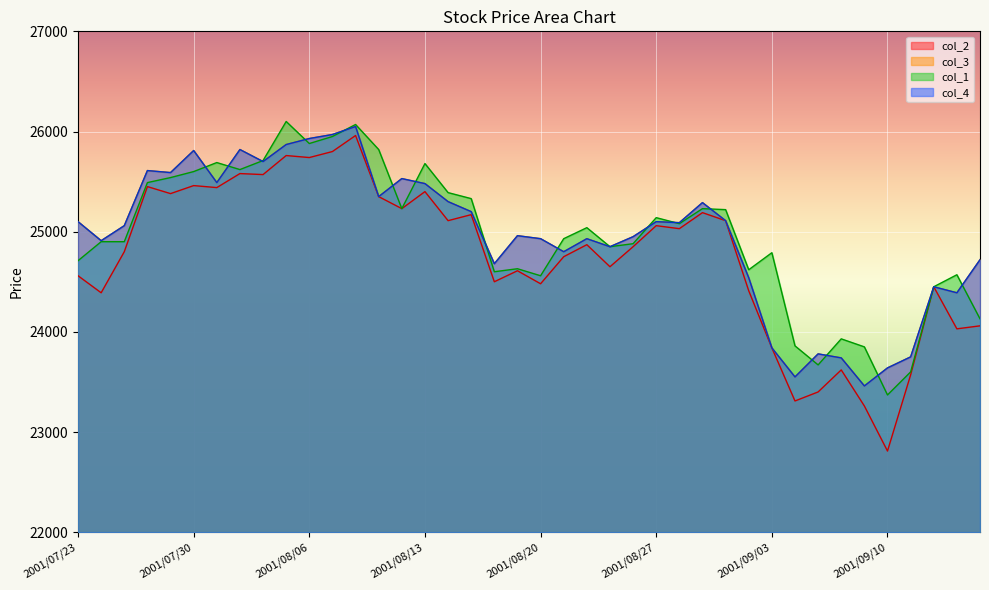

Rank the series by their maximum value, from lowest to highest.

col_2, col_3, col_4, col_1